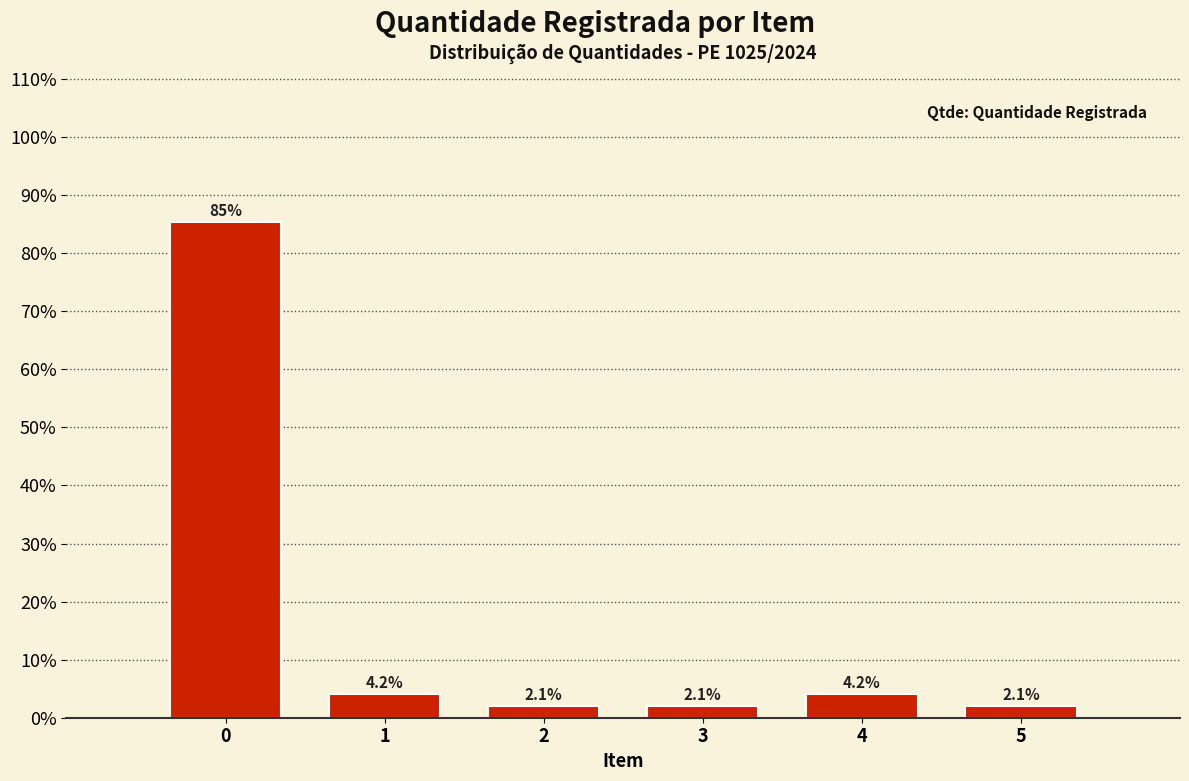

Reading left to right, extract all data points from this chart.

0=85.4	1=4.2	2=2.1	3=2.1	4=4.2	5=2.1